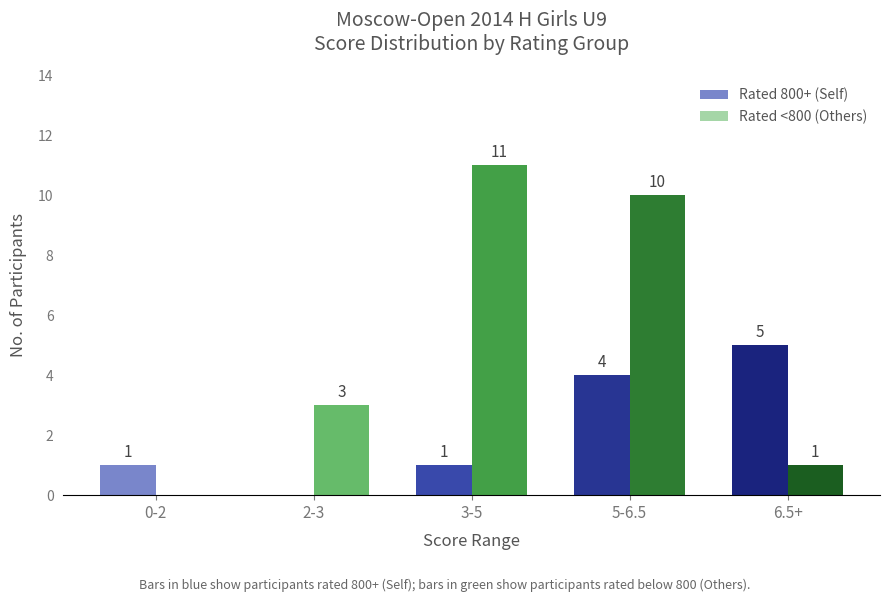

Reading right to left, extract all data points from this chart.

Rated 800+ (Self): 5	4	1	0	1
Rated <800 (Others): 1	10	11	3	0